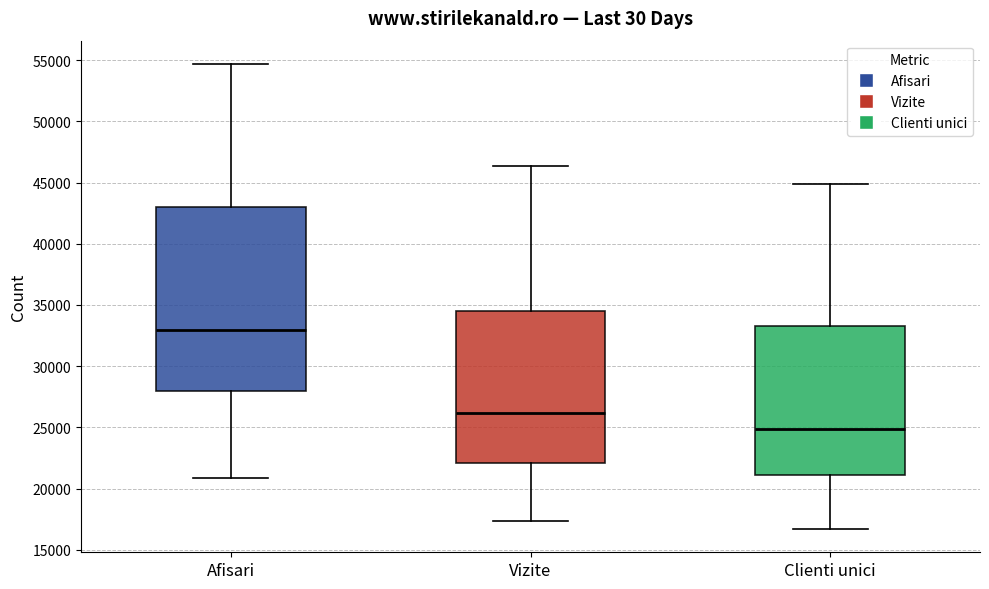

Comparing the boxes themselves (not the whiskers), which one is the tallest?

Afisari